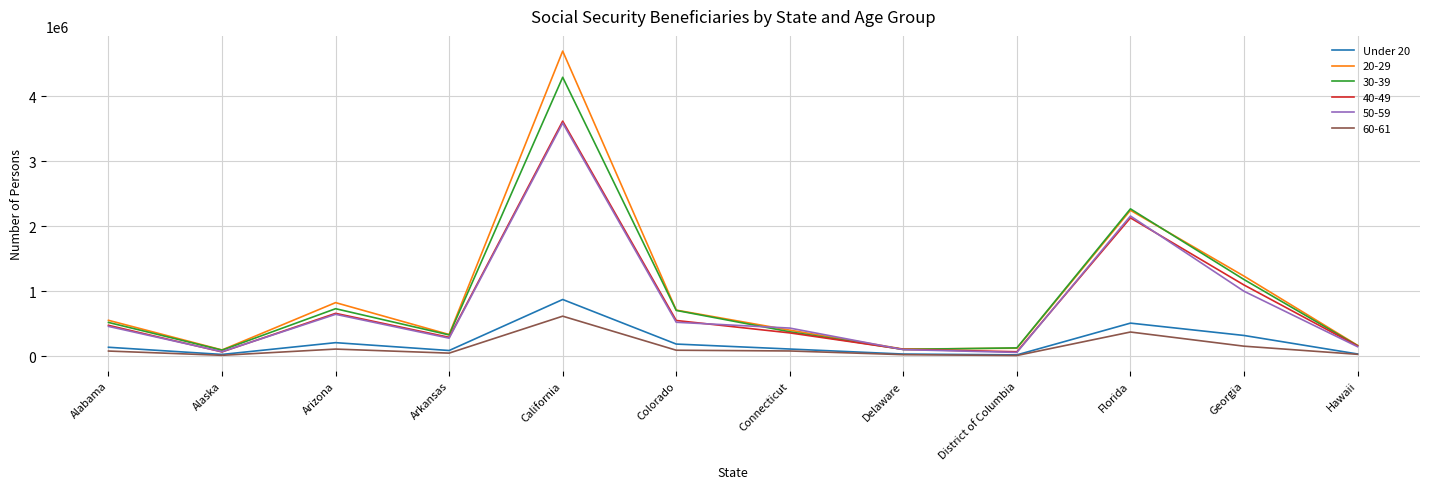

What is the minimum value shown in the chart?

9205